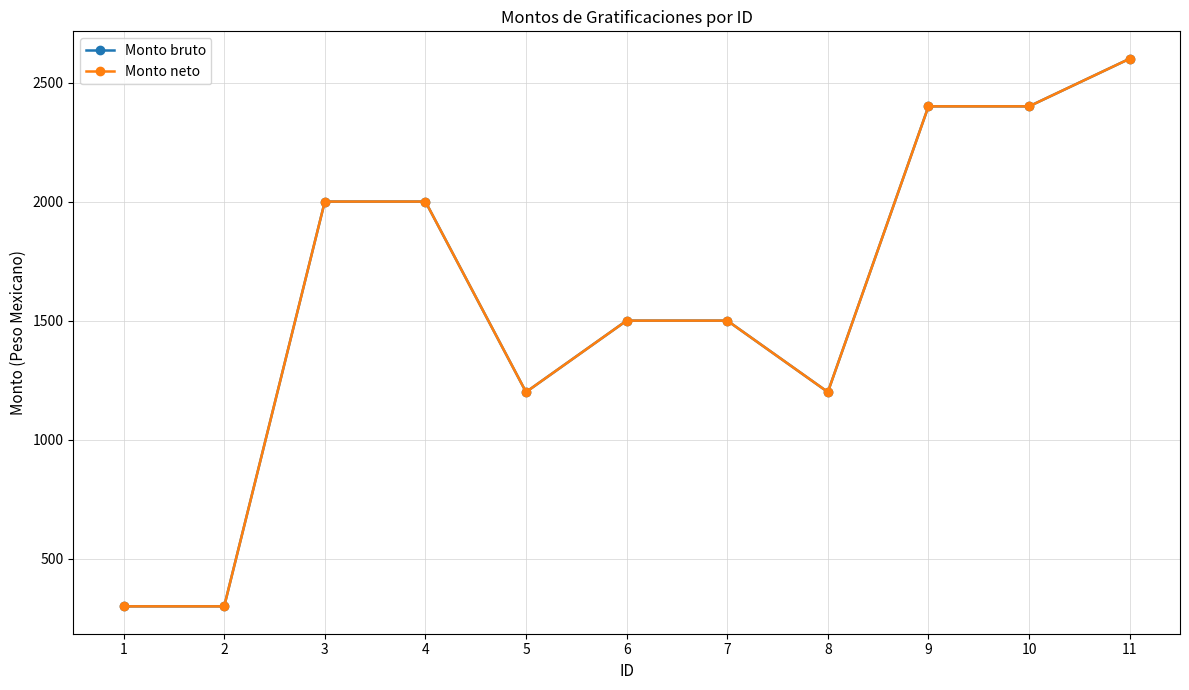

What are all the series names shown in the legend?

Monto bruto, Monto neto